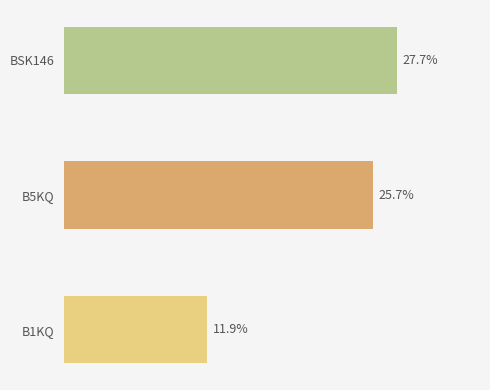

Where is the data nearest to the value 19?

B5KQ